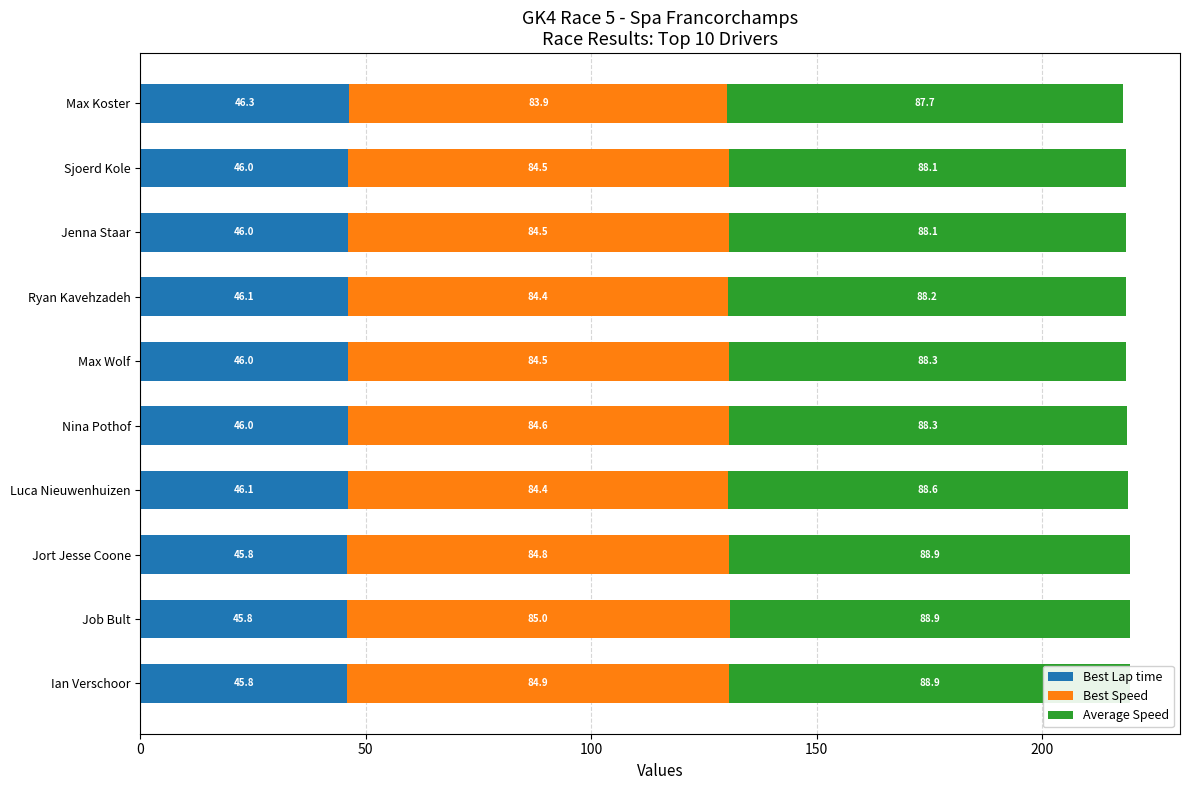

Is it true that Average Speed equals 123.2 at Sjoerd Kole?

False